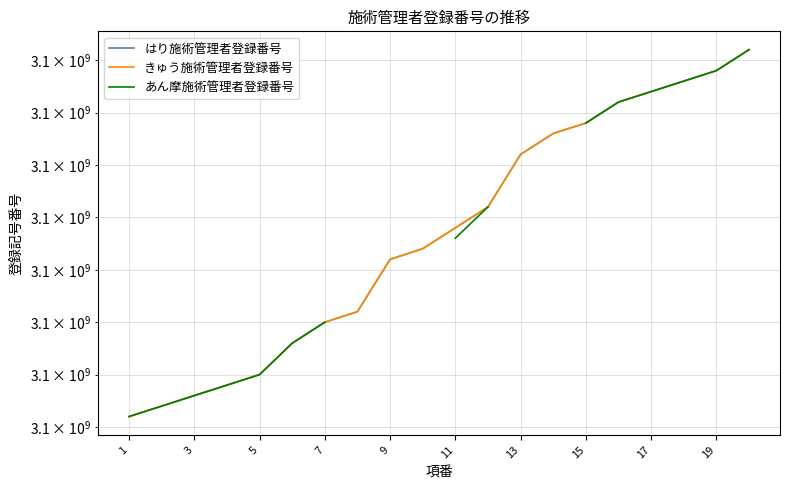

The value of はり施術管理者登録番号 at 13 is 3100002801.0. True or false?

True